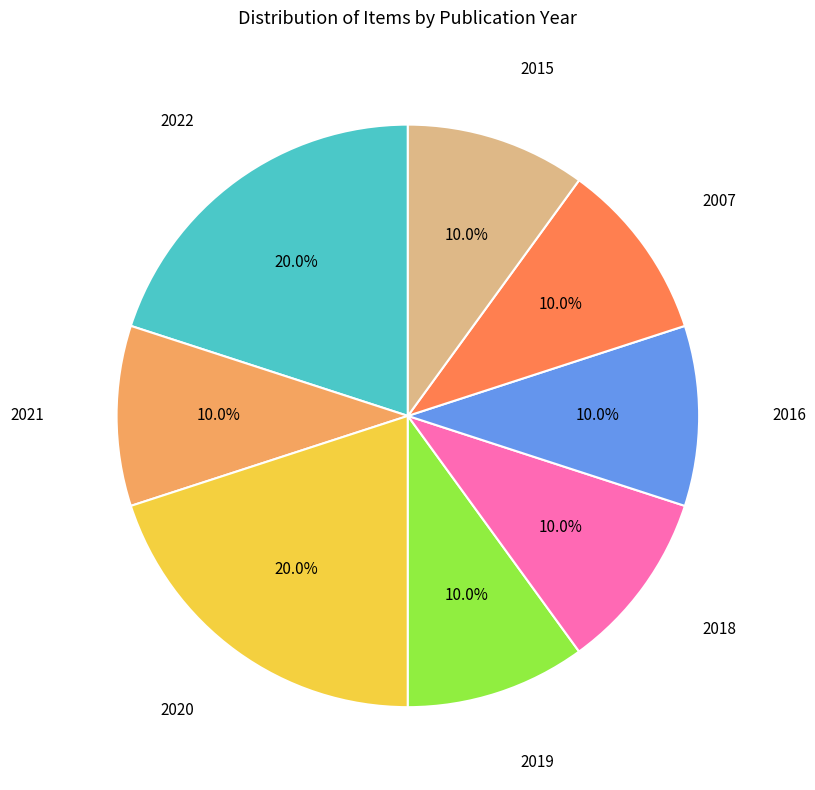

Is there any slice that represents more than half of the pie?

No